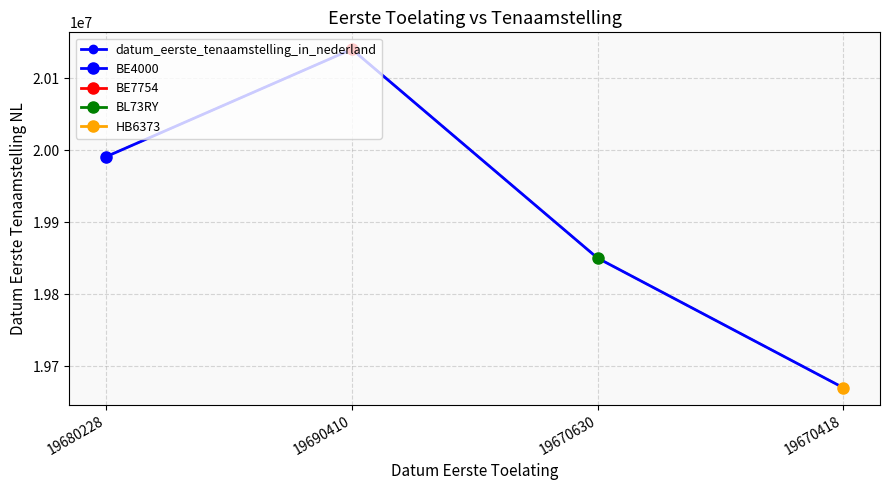

Approximately how many times larger is the value at 19690410 compared to 19670418?

1.0